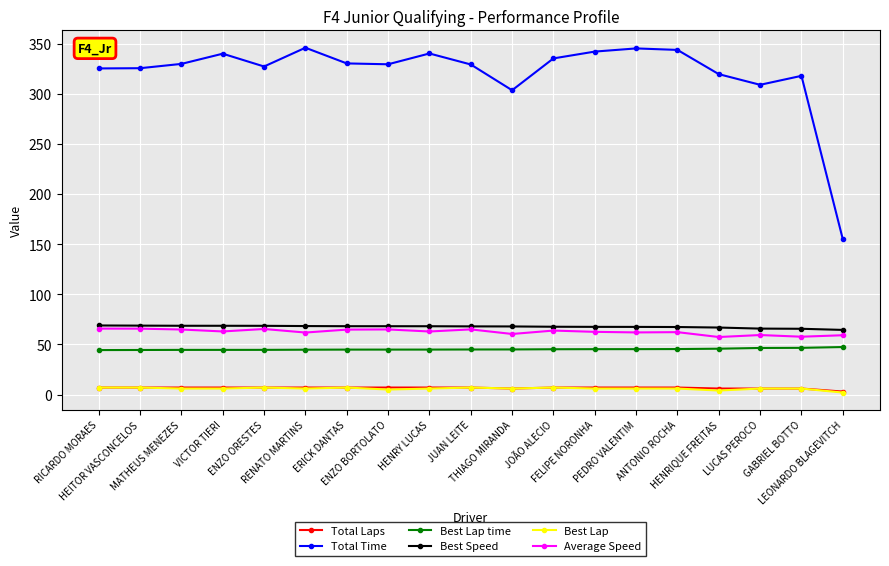

True or false: Best Lap time and Total Laps intersect in this chart.

False